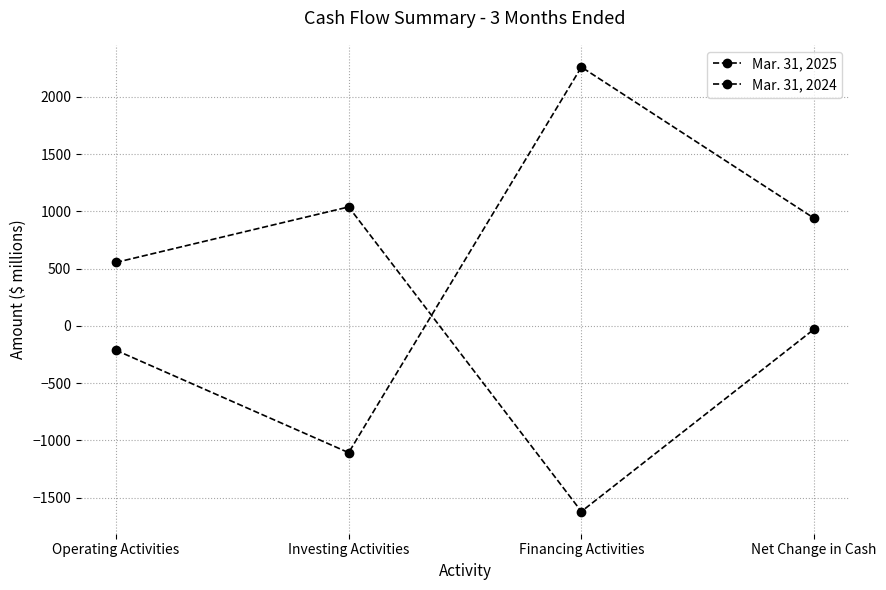

Between Operating Activities and Net Change in Cash, which series saw the biggest shift?

Mar. 31, 2025